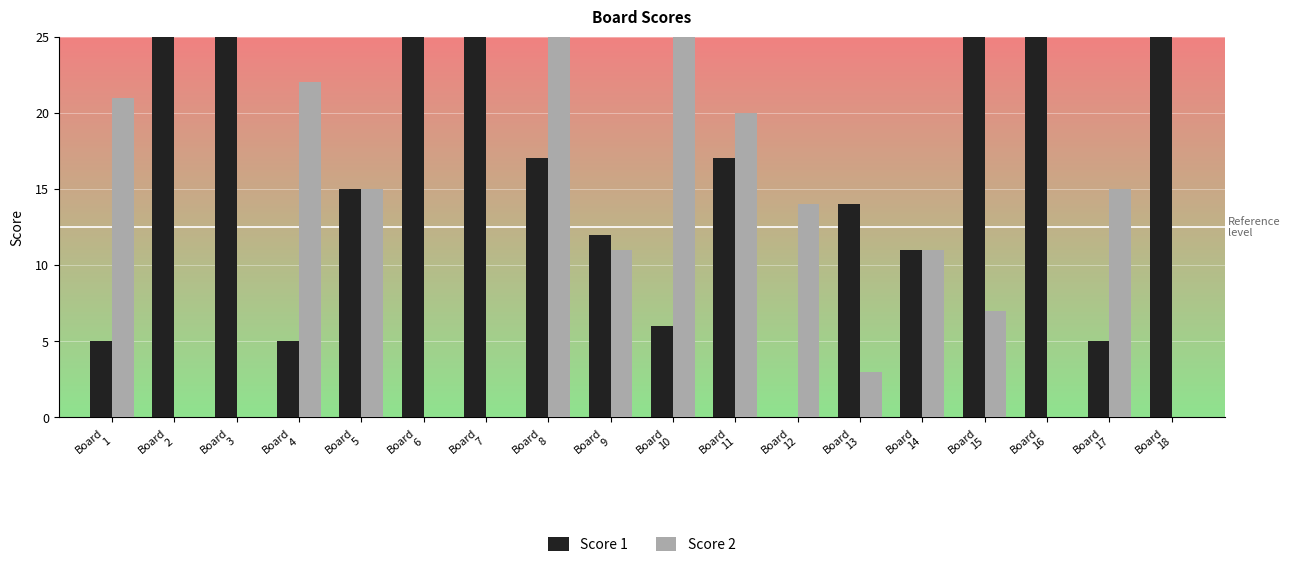

What is the maximum value shown in the chart?

25